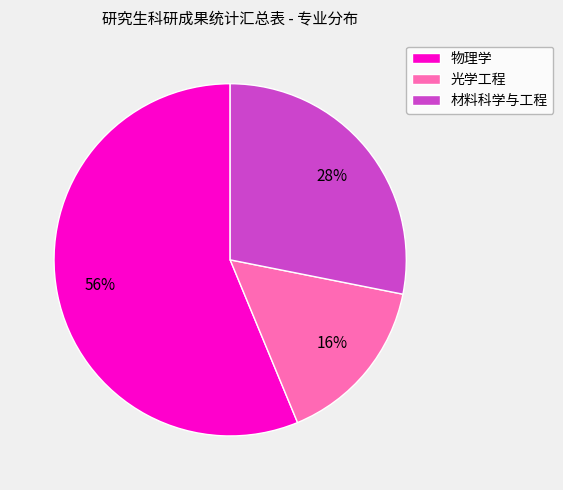

To the nearest percent, what is the average slice percentage?

33%